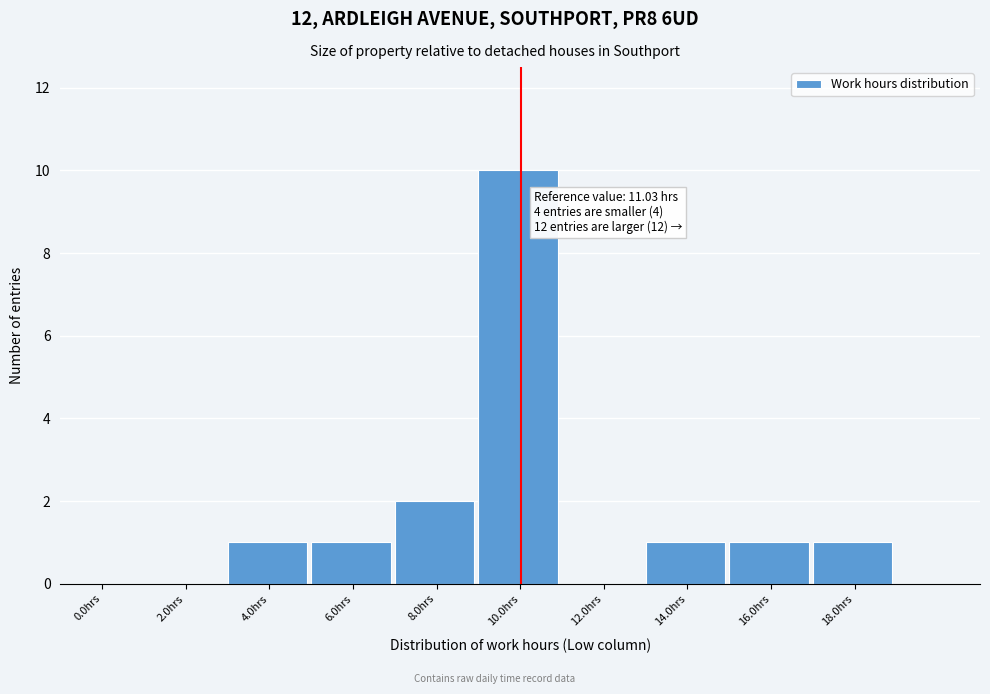

Reading left to right, what are all the values shown in this chart?

0.0hrs=0	2.0hrs=0	4.0hrs=1	6.0hrs=1	8.0hrs=2	10.0hrs=10	12.0hrs=0	14.0hrs=1	16.0hrs=1	18.0hrs=1